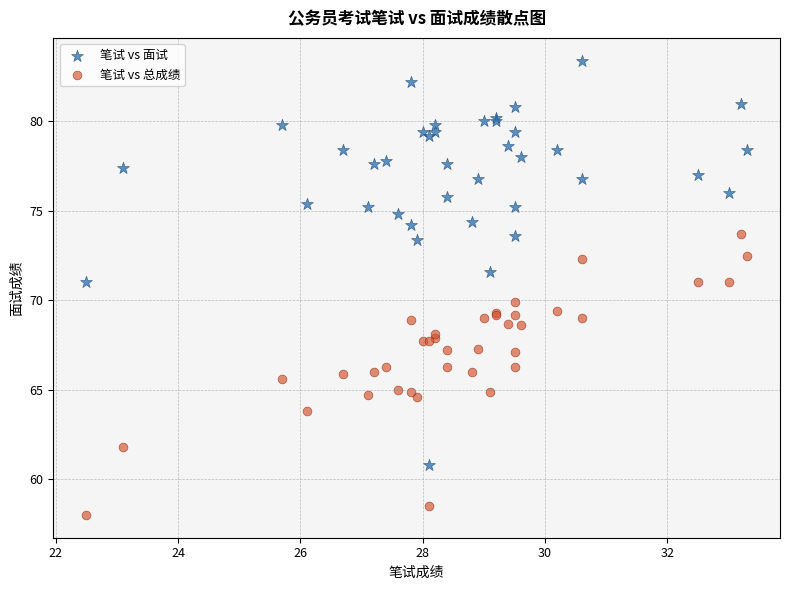

Which series contains the lowest Y value?

笔试 vs 总成绩